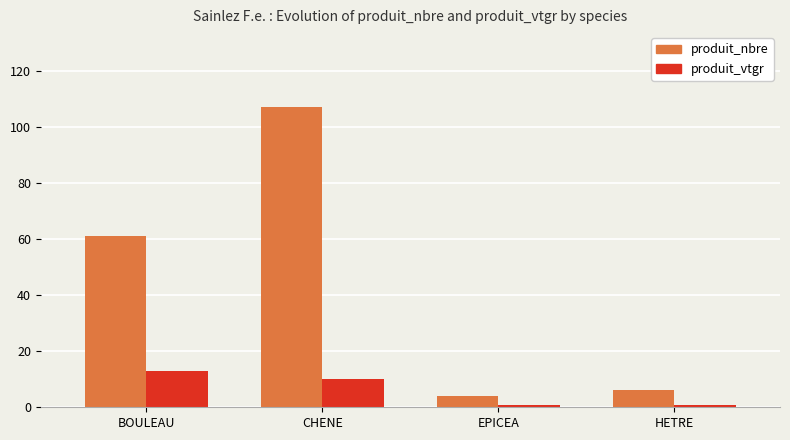

At CHENE, list the series in order from smallest to largest.

produit_vtgr, produit_nbre